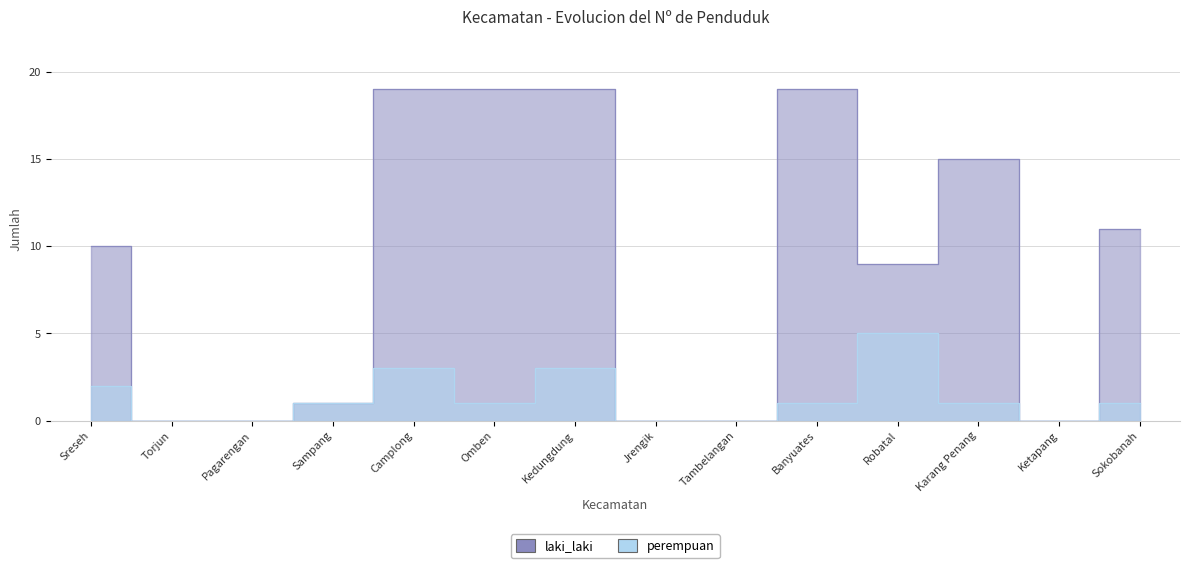

What are all the series names shown in the legend?

laki_laki, perempuan